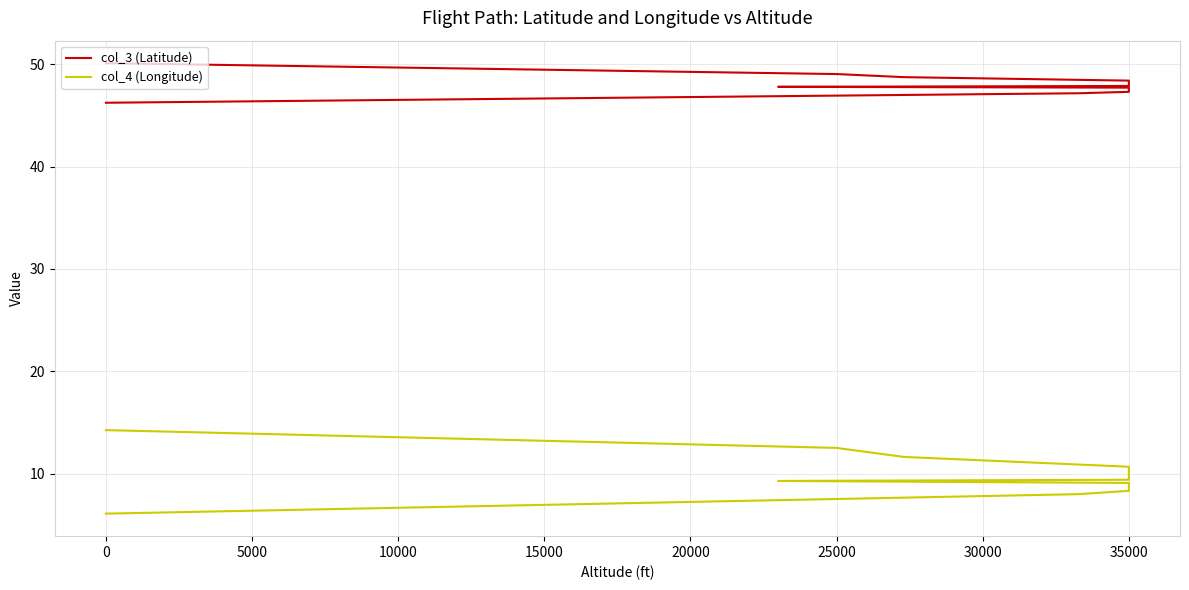

List the series in order of their overall mean, highest first.

col_3 (Latitude), col_4 (Longitude)